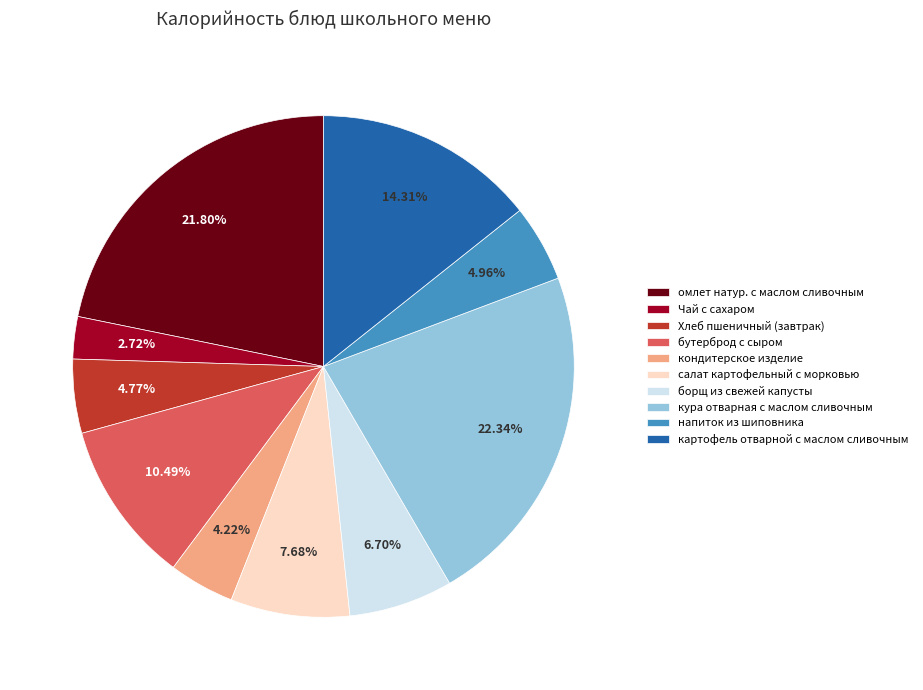

Does any single category account for the majority?

No